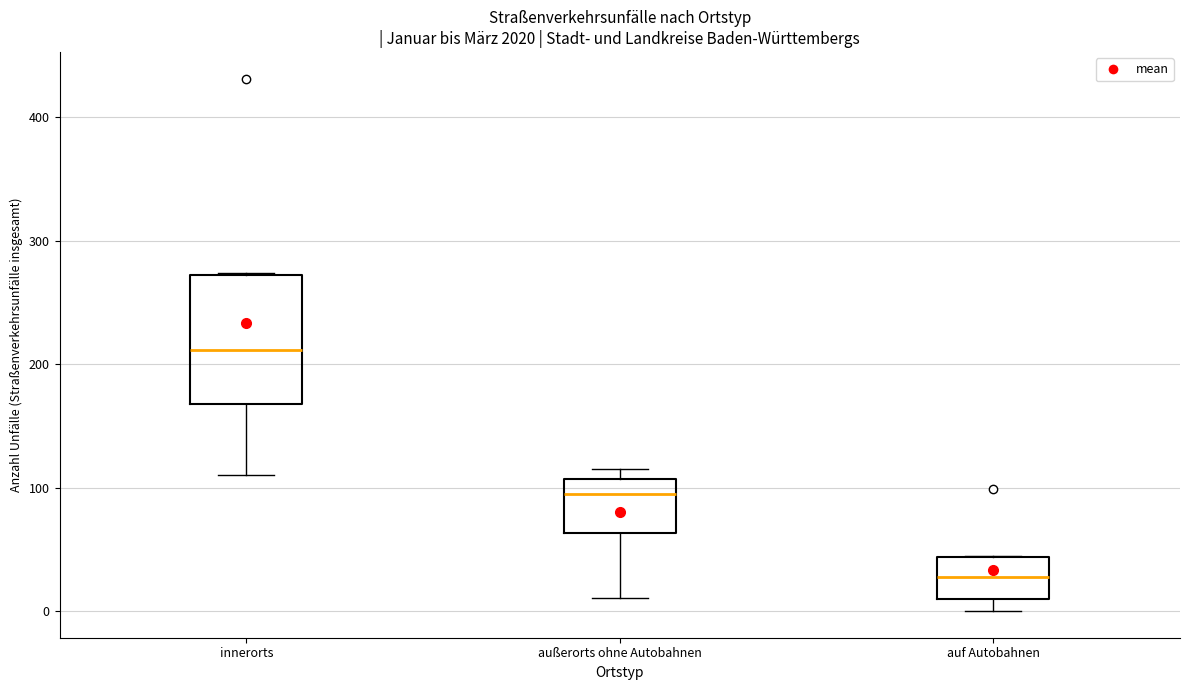

Reading left to right, read every box against the y-axis: the position of its median line, the range the box covers, and the ends of its whiskers. The values are not printed on the chart, so give them approximately, as read against the axis.

innerorts: median 210, box 170 to 270, whiskers 110 to 270
außerorts ohne Autobahnen: median 100, box 60 to 110, whiskers 10 to 120
auf Autobahnen: median 30, box 10 to 40, whiskers 0 to 50